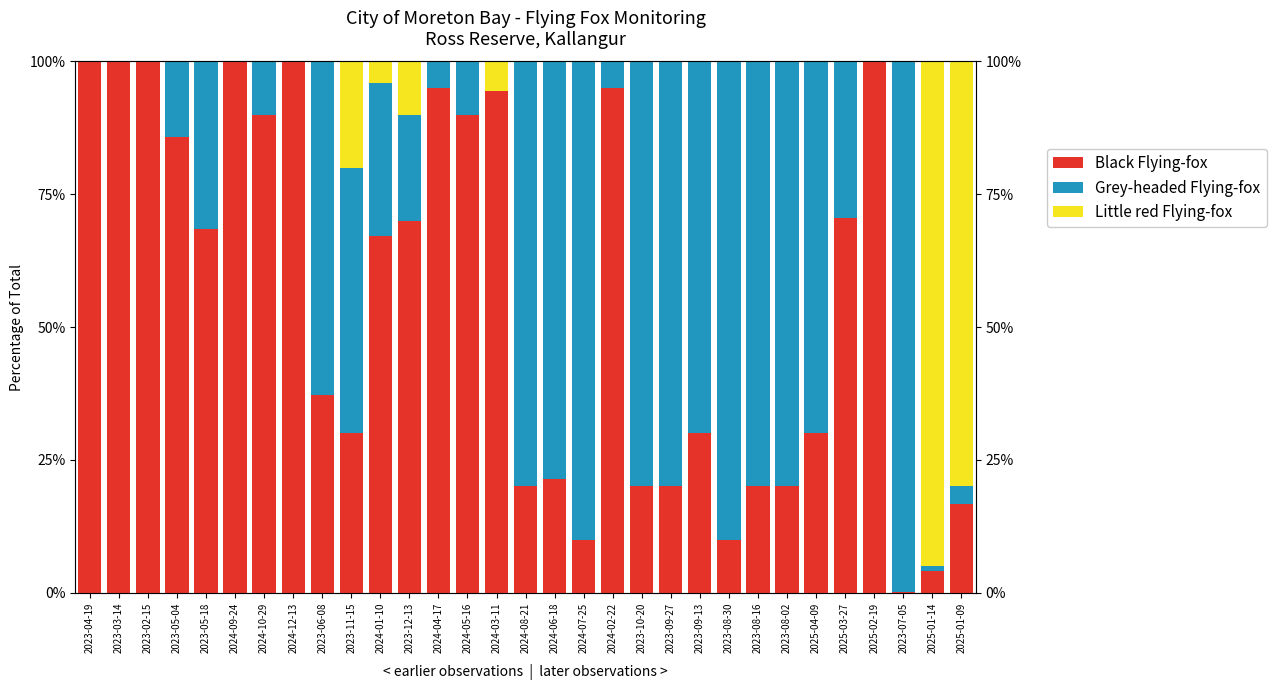

What is the difference between the highest and lowest values at 2023-09-13?

70.0